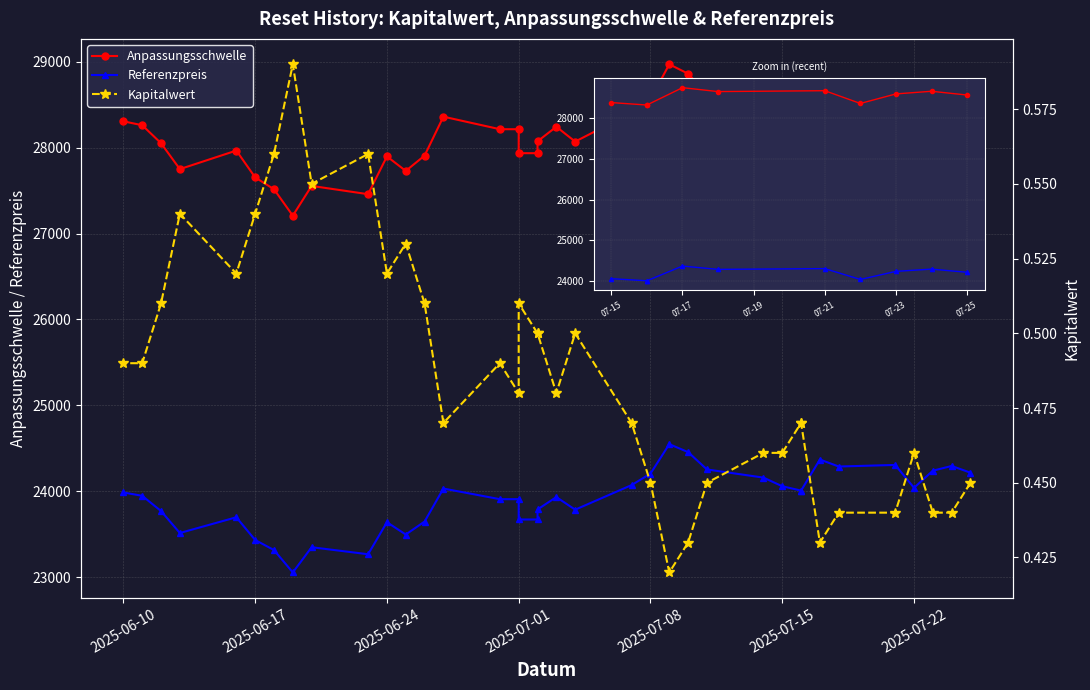

True or false: Kapitalwert and Referenzpreis intersect in this chart.

False